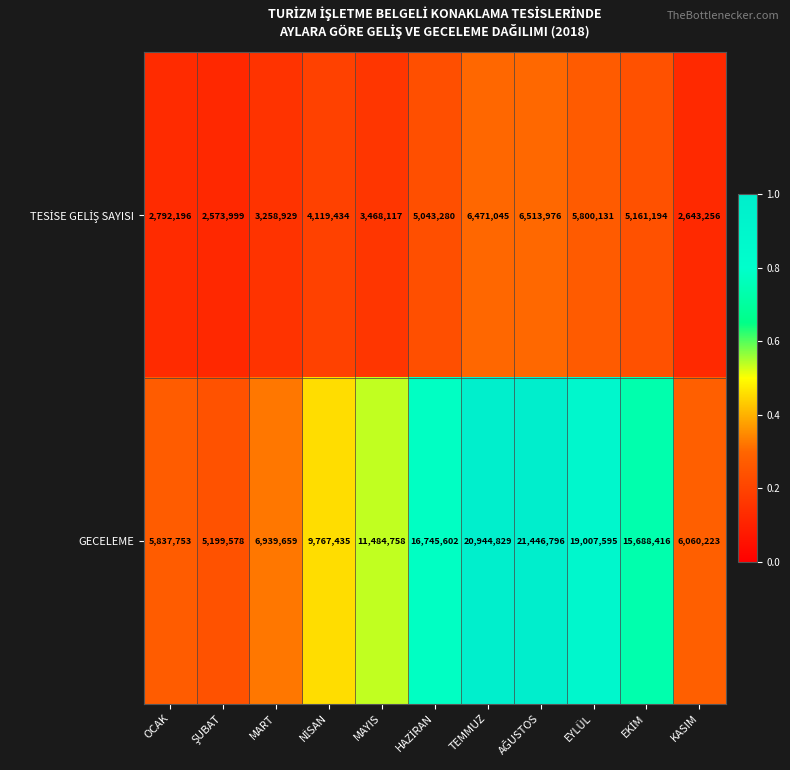

What is the minimum value shown in the chart?

2573999